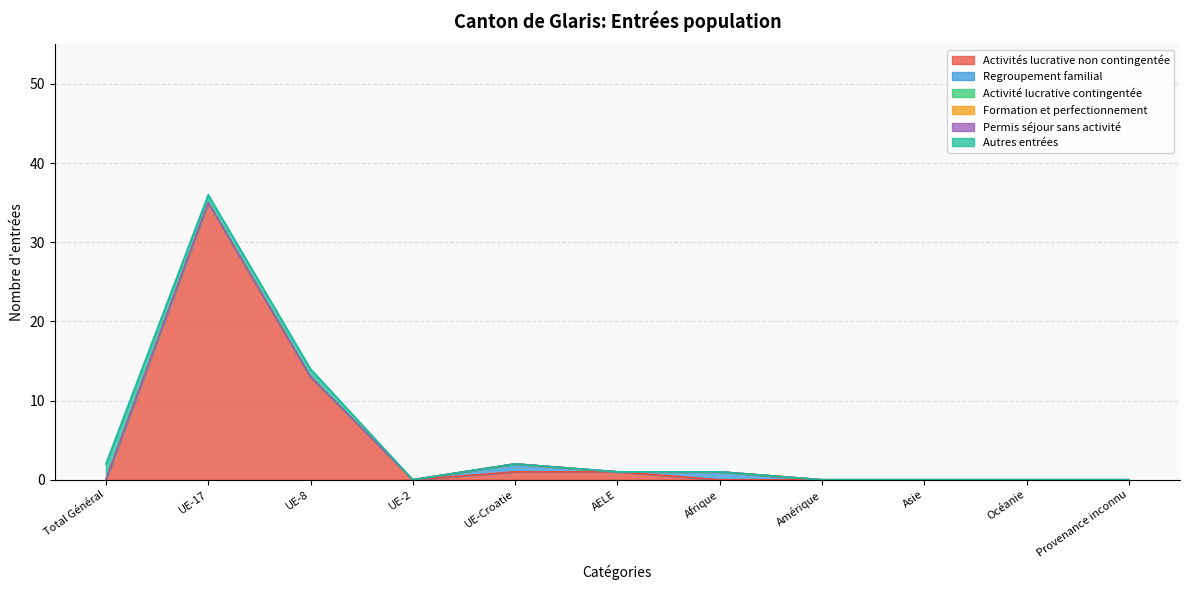

What is the difference between the maximum and minimum values in the Regroupement familial series?

1